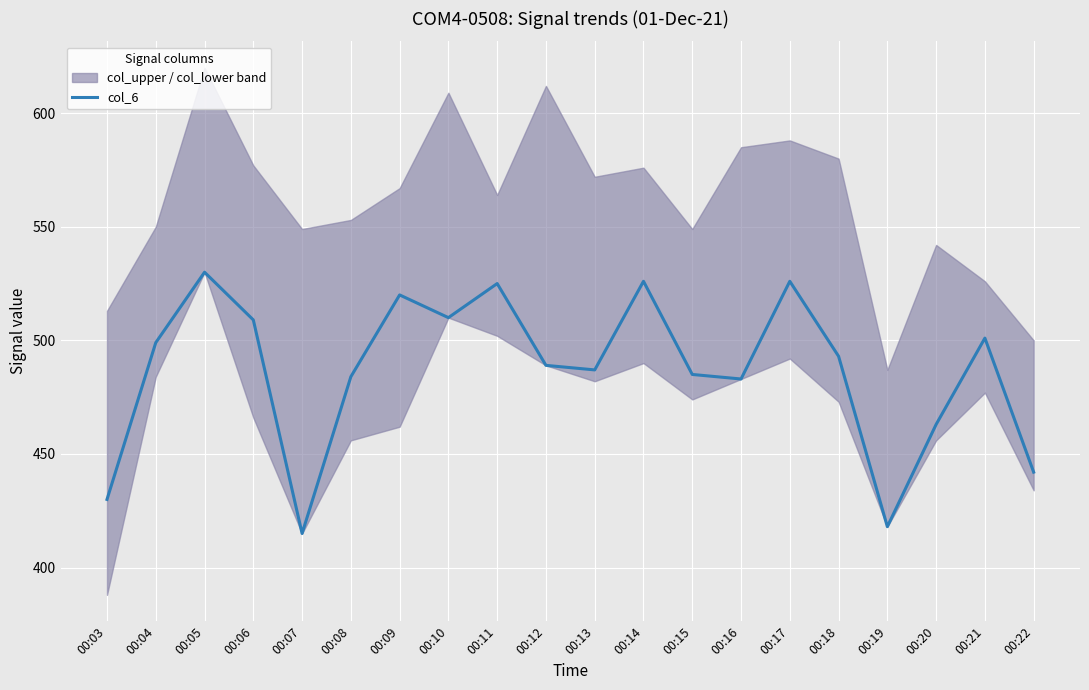

Reading left to right, list all the values displayed in this chart.

00:03=430	00:04=499	00:05=530	00:06=509	00:07=415	00:08=484	00:09=520	00:10=510	00:11=525	00:12=489	00:13=487	00:14=526	00:15=485	00:16=483	00:17=526	00:18=493	00:19=418	00:20=463	00:21=501	00:22=442